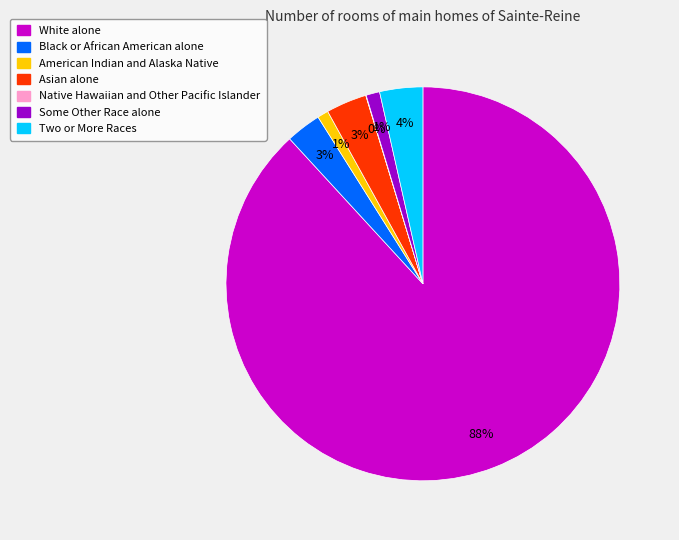

To the nearest percent, what is the difference between the largest and smallest slice percentages?

88%